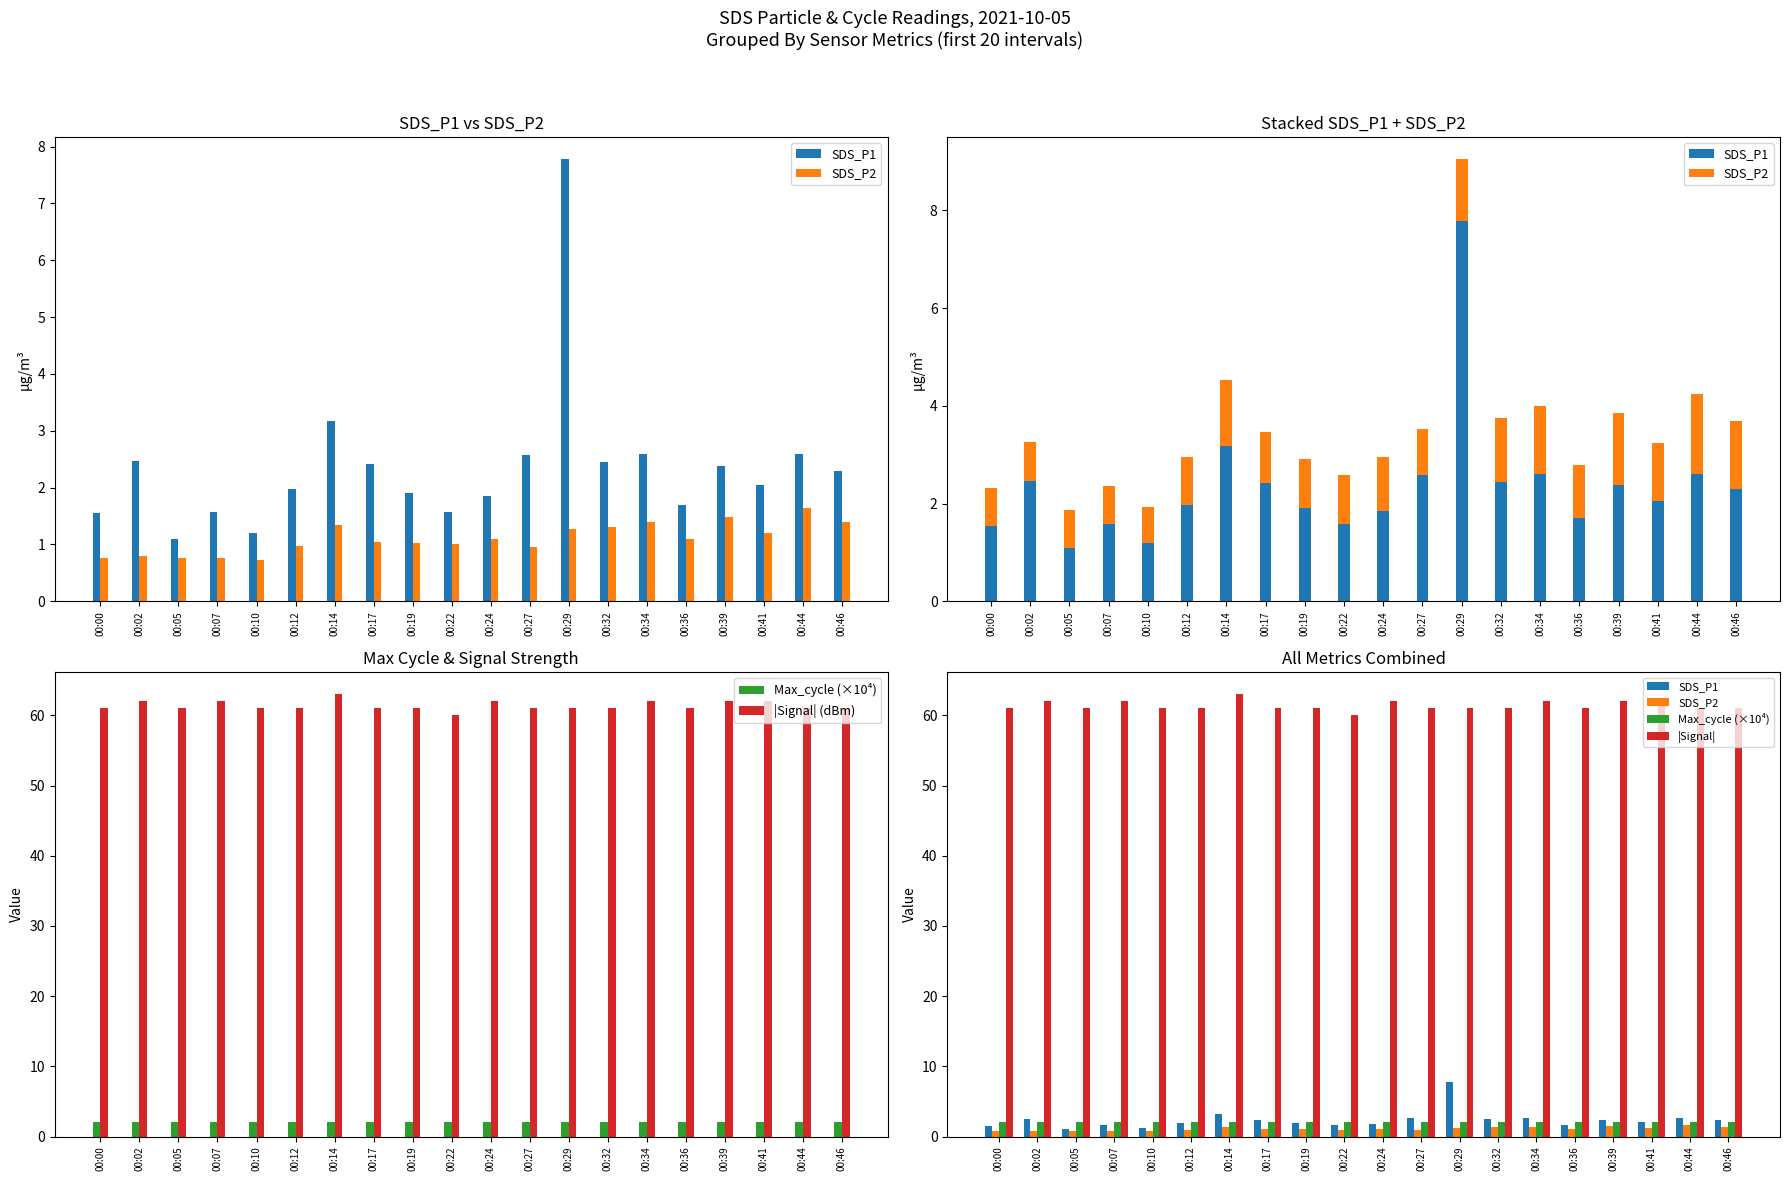

List the labels in order of SDS_P2 value, smallest first.

00:10, 00:00, 00:05, 00:07, 00:02, 00:27, 00:12, 00:22, 00:19, 00:17, 00:24, 00:36, 00:41, 00:29, 00:32, 00:14, 00:34, 00:46, 00:39, 00:44